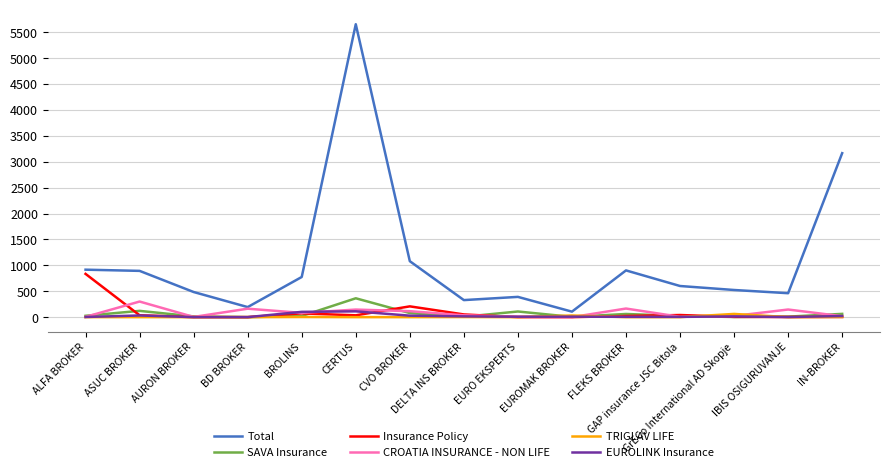

Which series has the widest spread of values?

Total